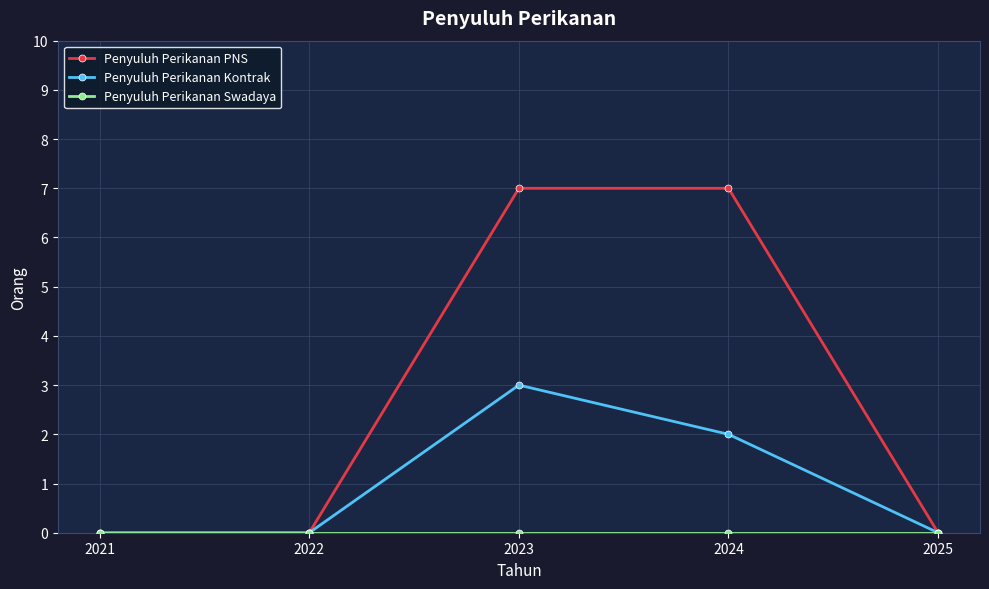

Count the number of categories in the chart.

5